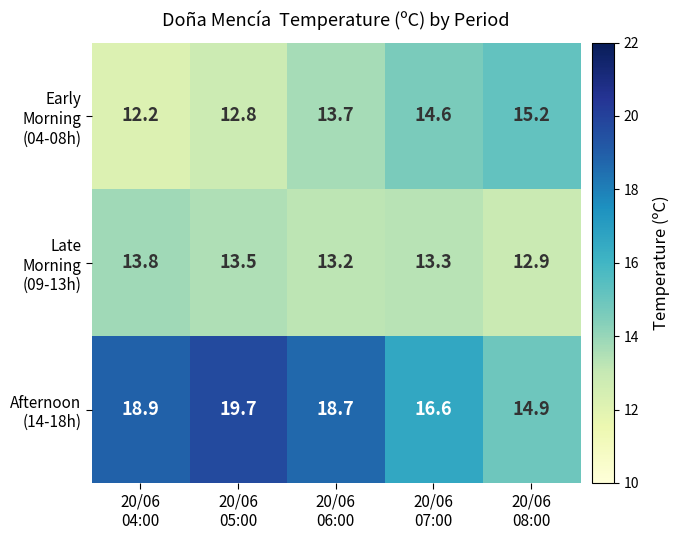

At how many categories does at least one series exceed 12?

5